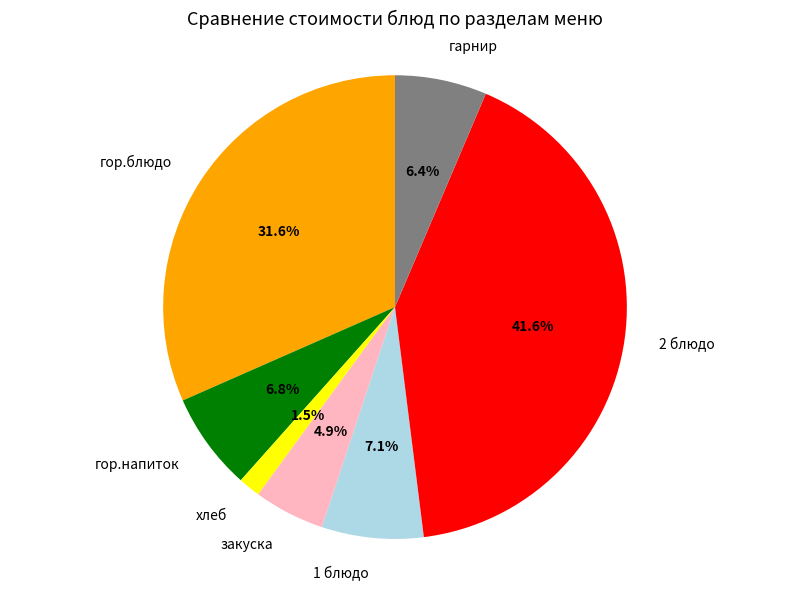

The 1 блюдо slice represents 7% of the pie. True or false?

True